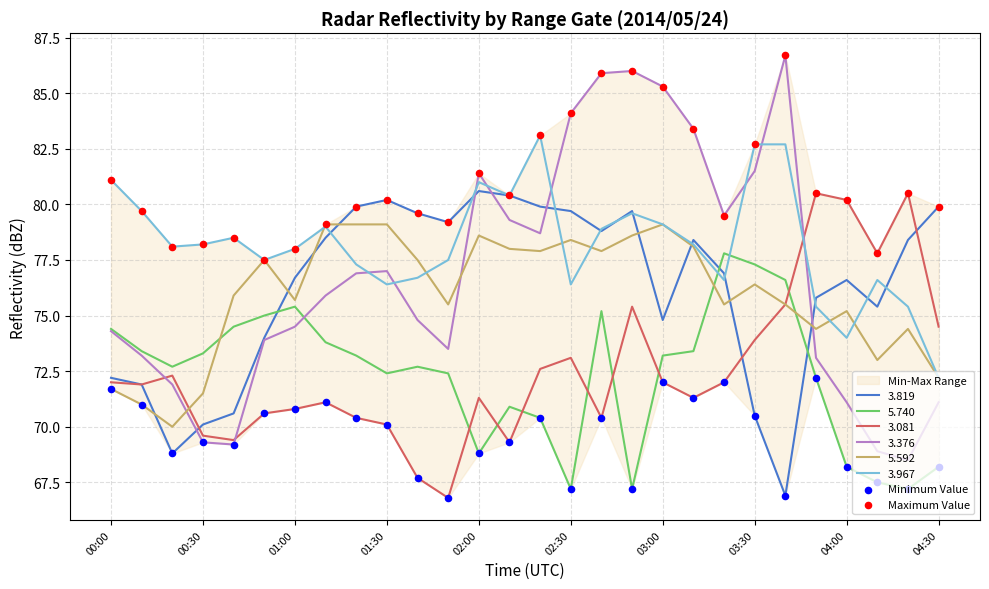

True or false: 3.819 and 5.592 intersect in this chart.

True